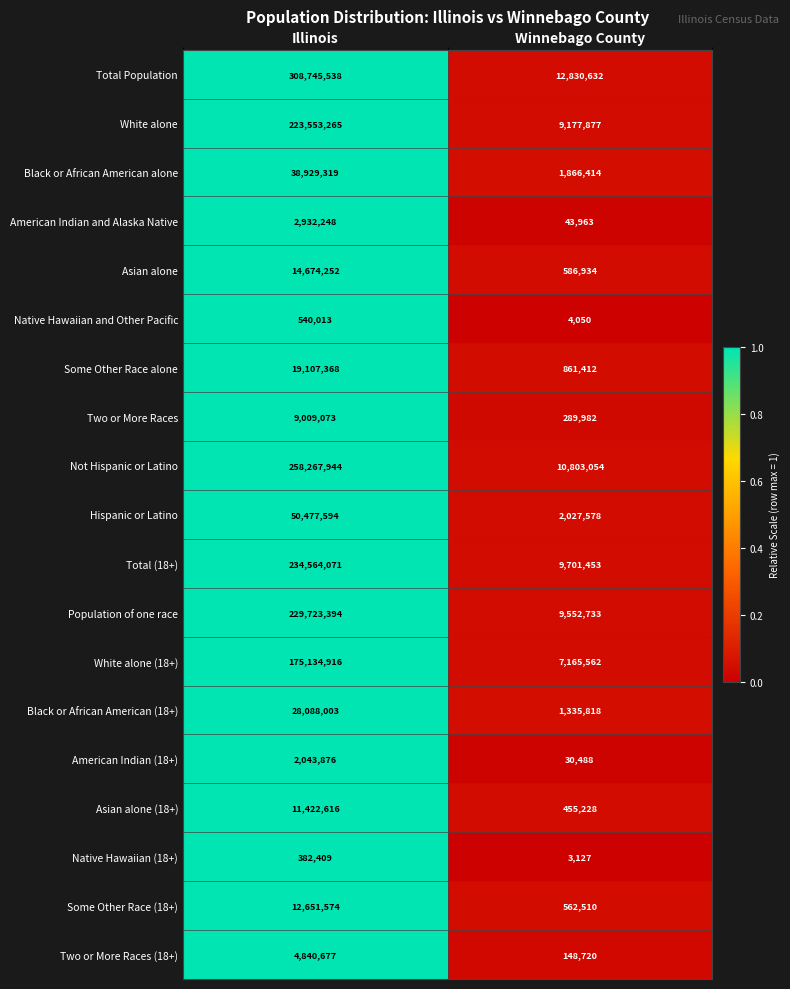

True or false: Two or More Races has a value of 69492 at Winnebago County.

False